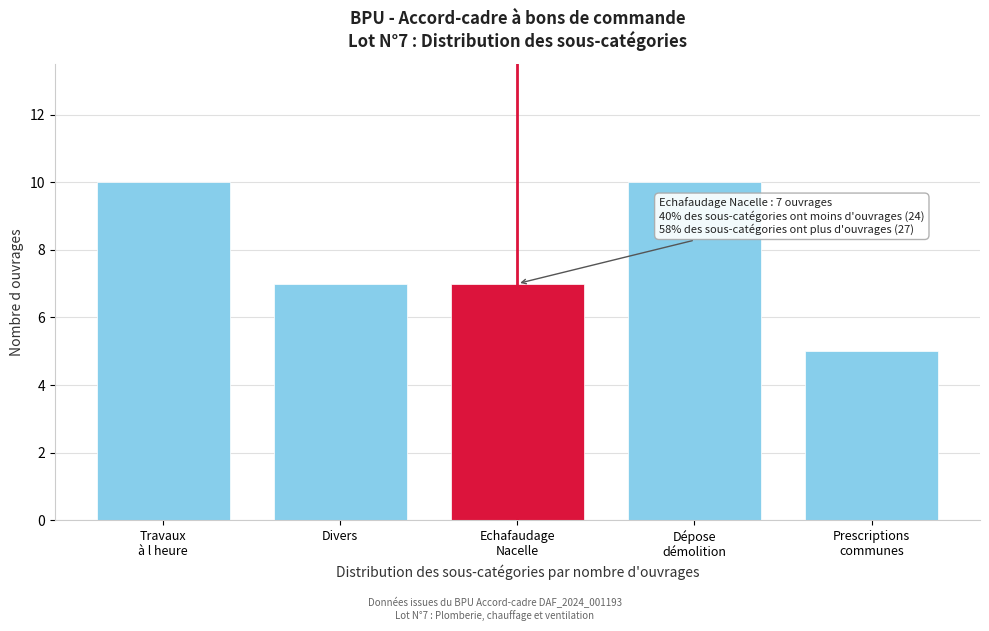

Reading left to right, what are all the values shown in this chart?

10	7	7	10	5